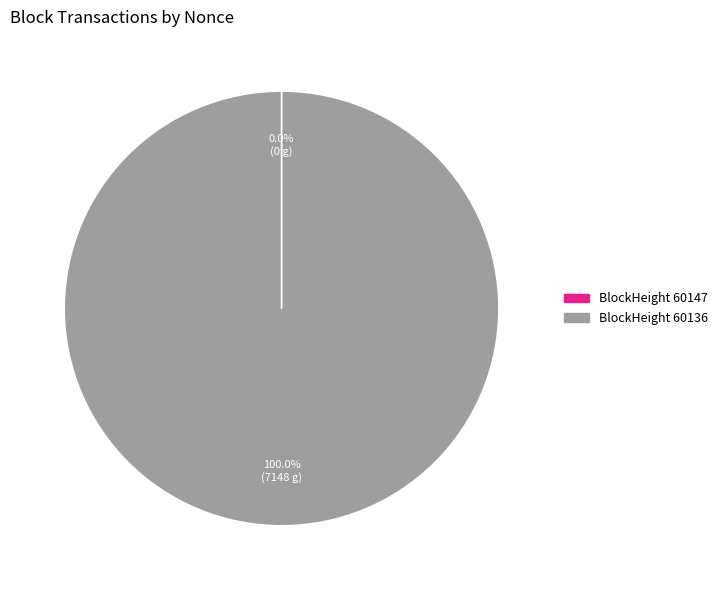

To the nearest percent, what is the difference between the largest and smallest slice percentages?

100%